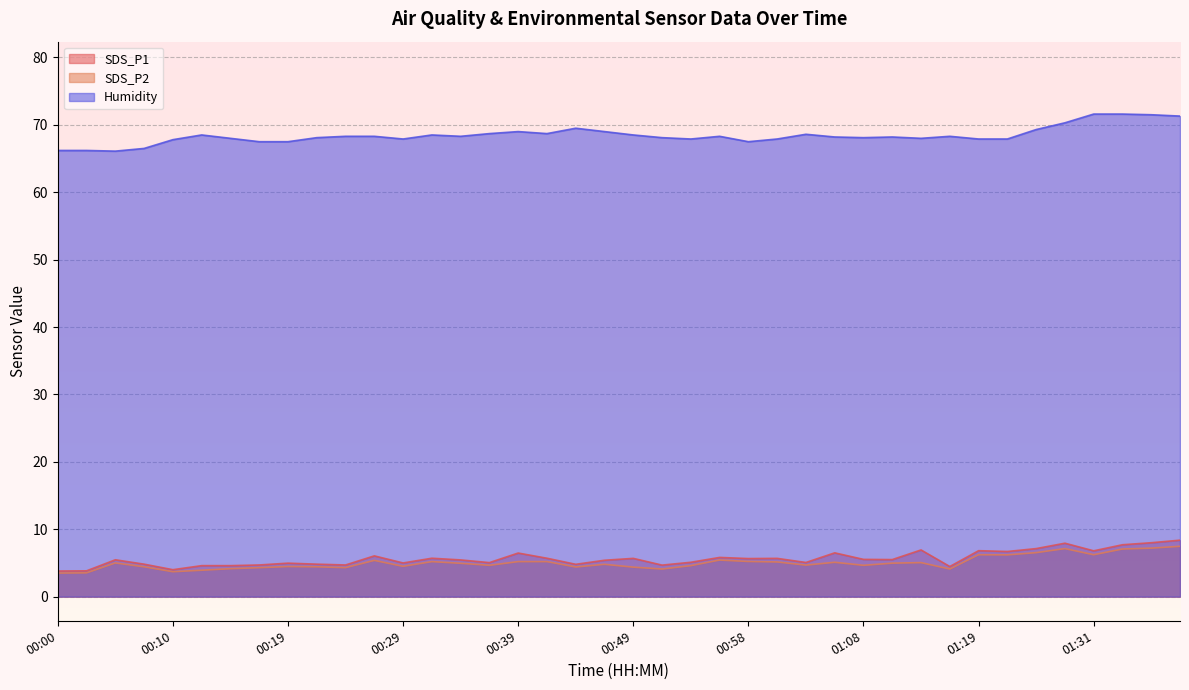

Reading right to left, list all the values displayed in this chart.

SDS_P1: 8.4	8.0	7.7	6.8	7.9	7.1	6.7	6.8	4.5	6.9	5.5	5.5	6.5	5.1	5.7	5.7	5.8	5.1	4.7	5.7	5.4	4.8	5.7	6.5	5.0	5.5	5.7	5.0	6.0	4.7	4.8	5.0	4.7	4.6	4.6	4.0	4.8	5.5	3.8	3.8
SDS_P2: 7.5	7.2	7.1	6.2	7.1	6.5	6.2	6.2	4.1	5.0	5.0	4.7	5.1	4.7	5.2	5.2	5.4	4.6	4.1	4.4	4.8	4.4	5.2	5.2	4.7	5.0	5.2	4.5	5.4	4.3	4.4	4.5	4.3	4.2	3.9	3.7	4.4	5.0	3.5	3.5
Humidity: 71.3	71.5	71.6	71.6	70.3	69.3	67.9	67.9	68.3	68.0	68.2	68.1	68.2	68.6	67.9	67.5	68.3	67.9	68.1	68.5	69.0	69.5	68.7	69.0	68.7	68.3	68.5	67.9	68.3	68.3	68.1	67.5	67.5	68.0	68.5	67.8	66.5	66.1	66.2	66.2